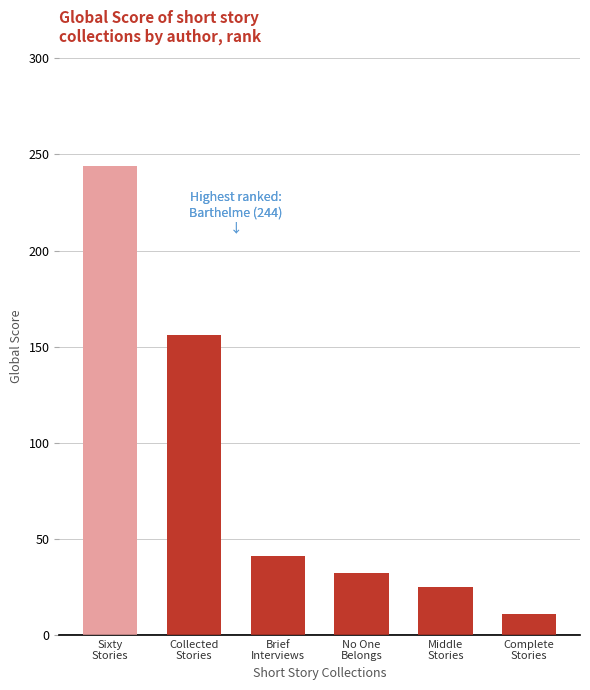

At which label is the value closest to 127?

Collected
Stories